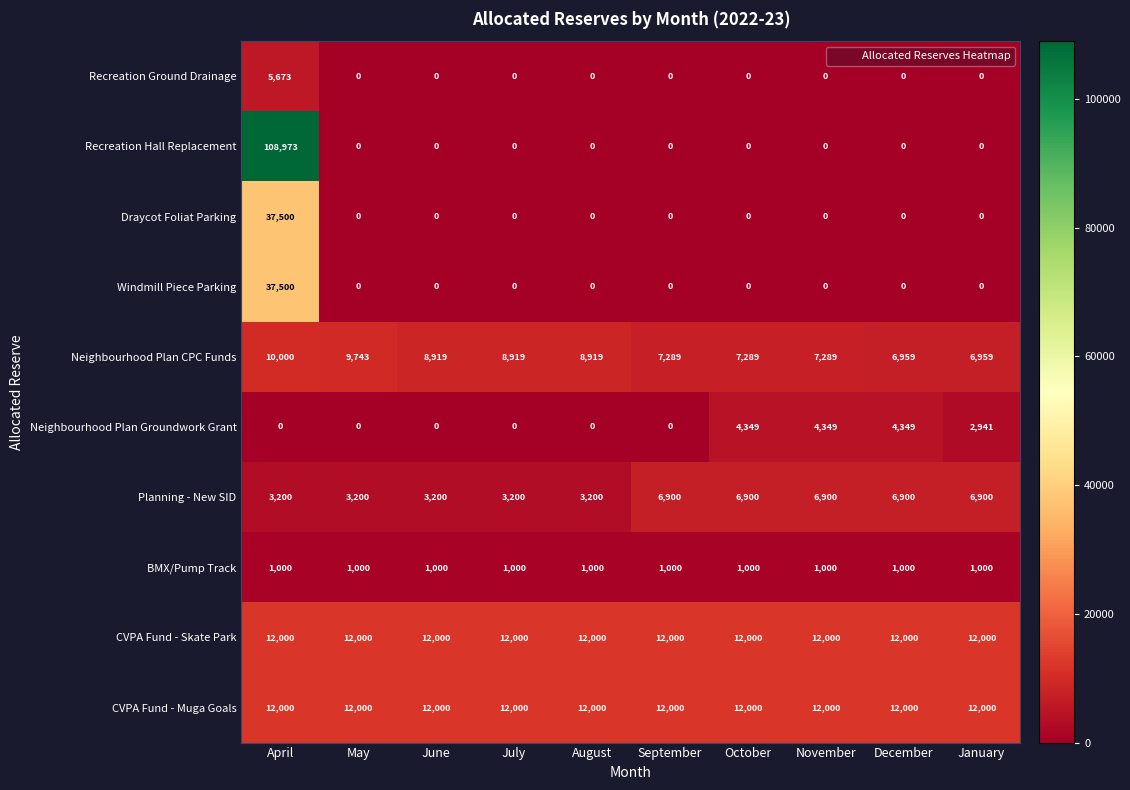

At which category is the sum across all series the highest?

April